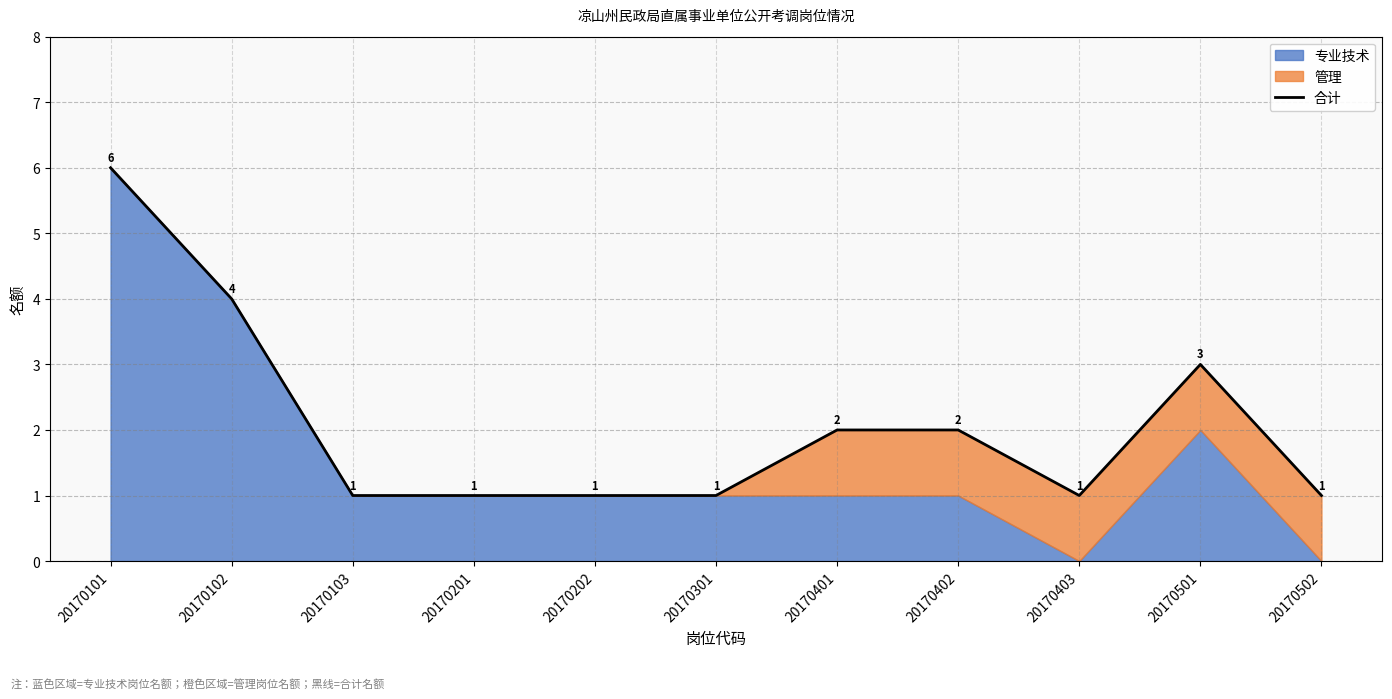

Reading left to right, extract all data points from this chart.

20170101=6	20170102=4	20170103=1	20170201=1	20170202=1	20170301=1	20170401=2	20170402=2	20170403=1	20170501=3	20170502=1